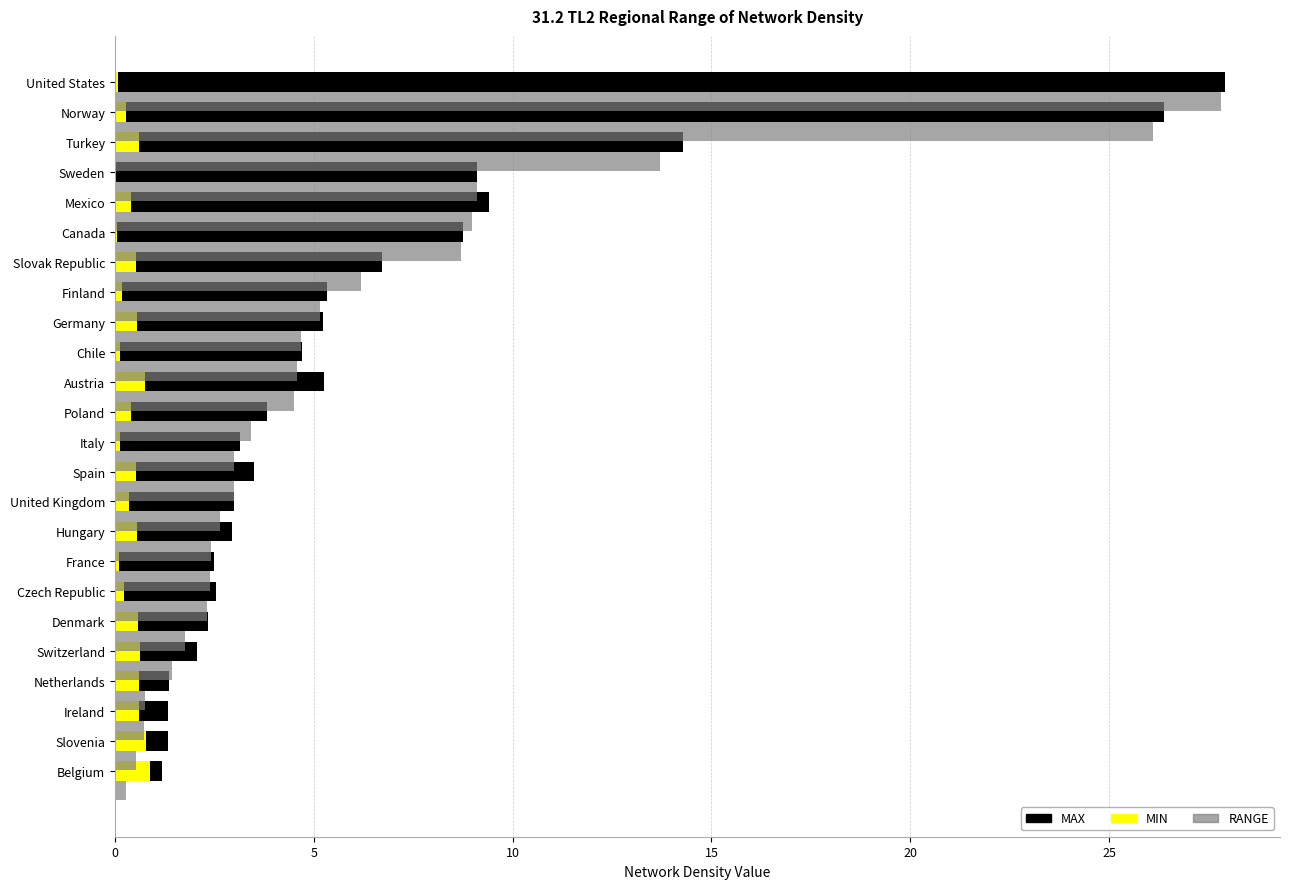

At which category is the sum across all series the highest?

United States